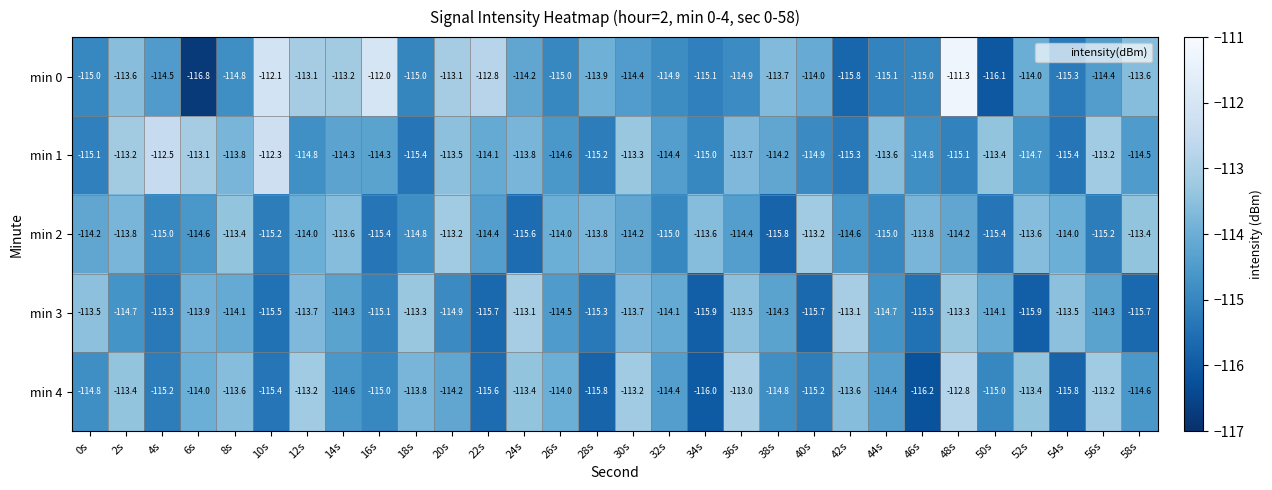

At which category is the sum across all series the highest?

48s